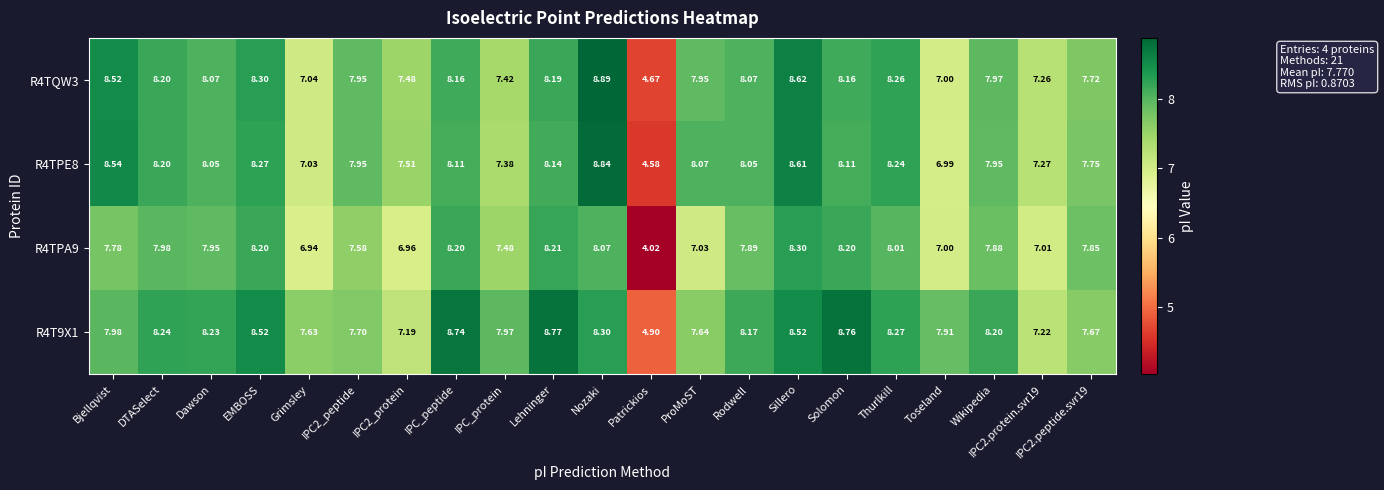

At IPC2.protein.svr19, list the series in order from smallest to largest.

R4TPA9, R4T9X1, R4TQW3, R4TPE8